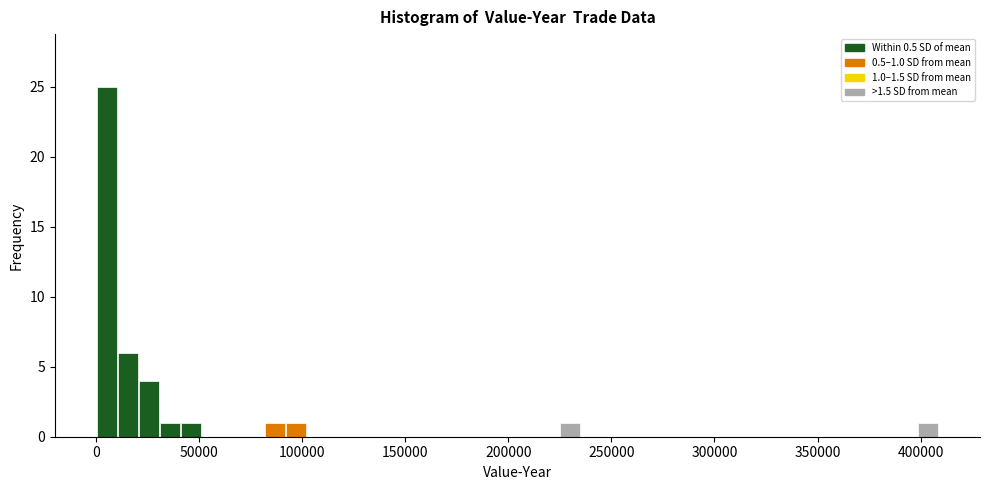

Around what value on the x-axis is the tallest bar? Give the approximate position of its centre, as read against the axis.

5000